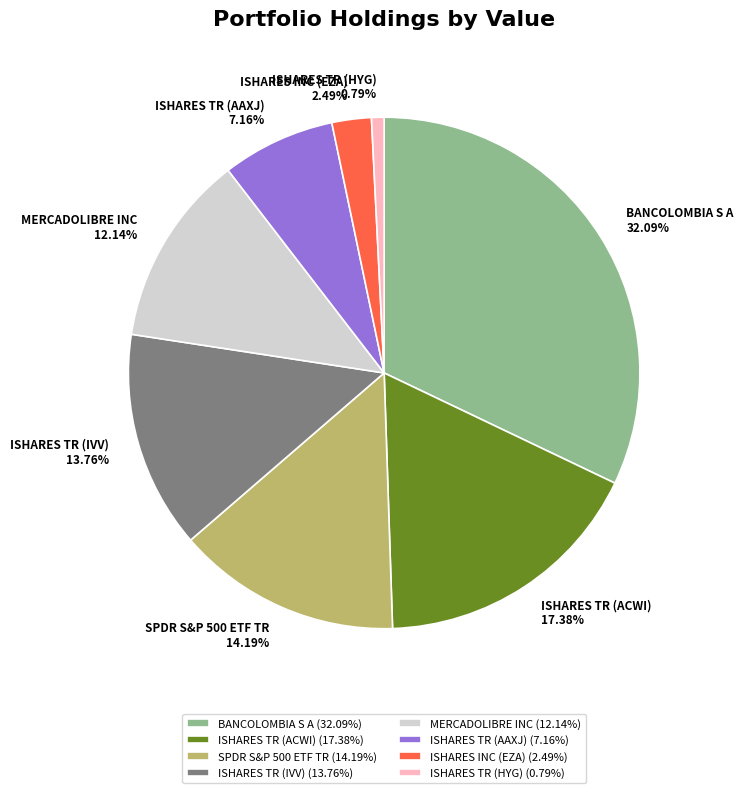

Which category has the smallest portion of the pie?

ISHARES TR (HYG)